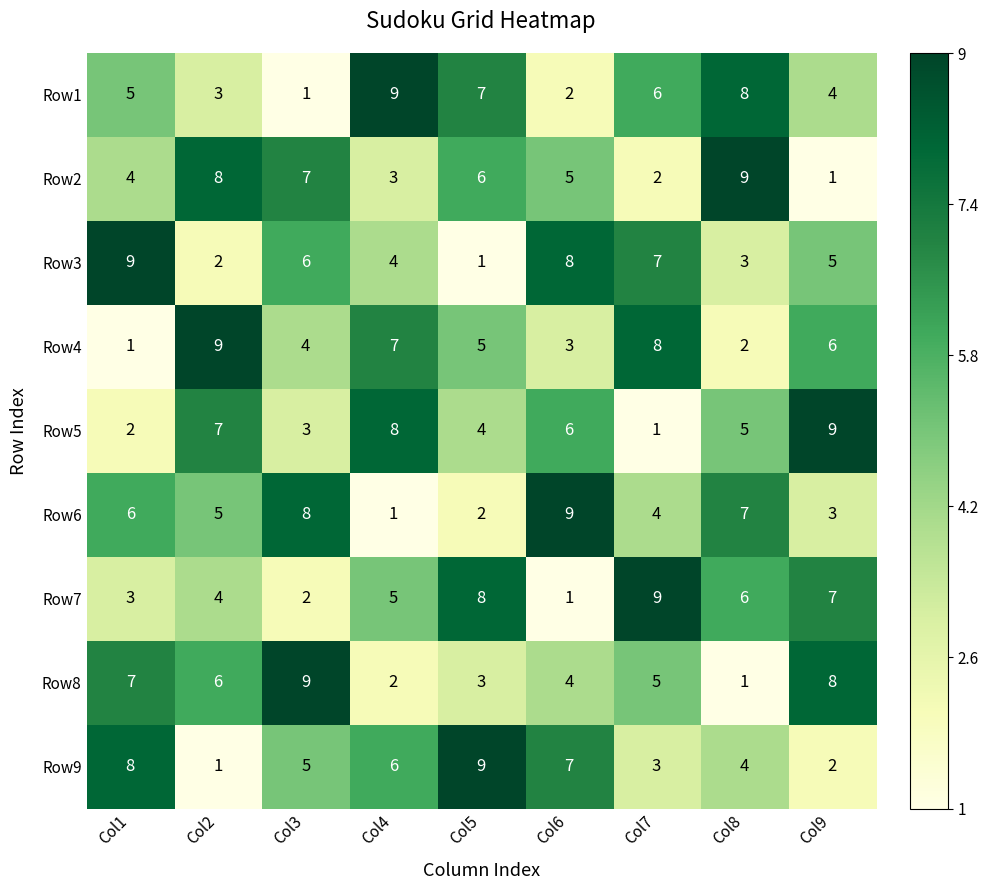

At how many categories does at least one series exceed 8?

9